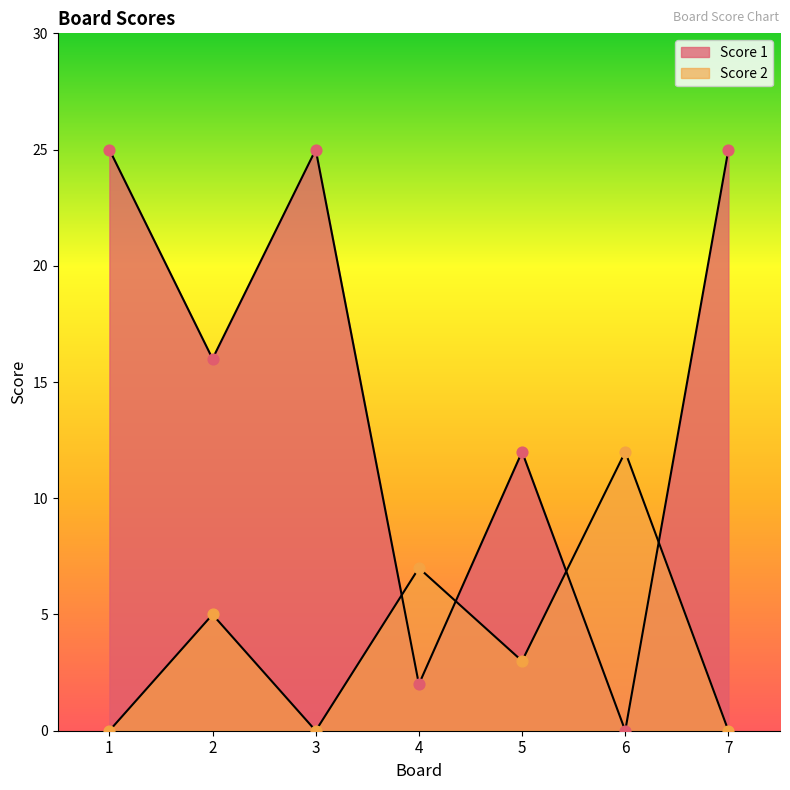

Which series has the widest spread of Y values?

Score 1